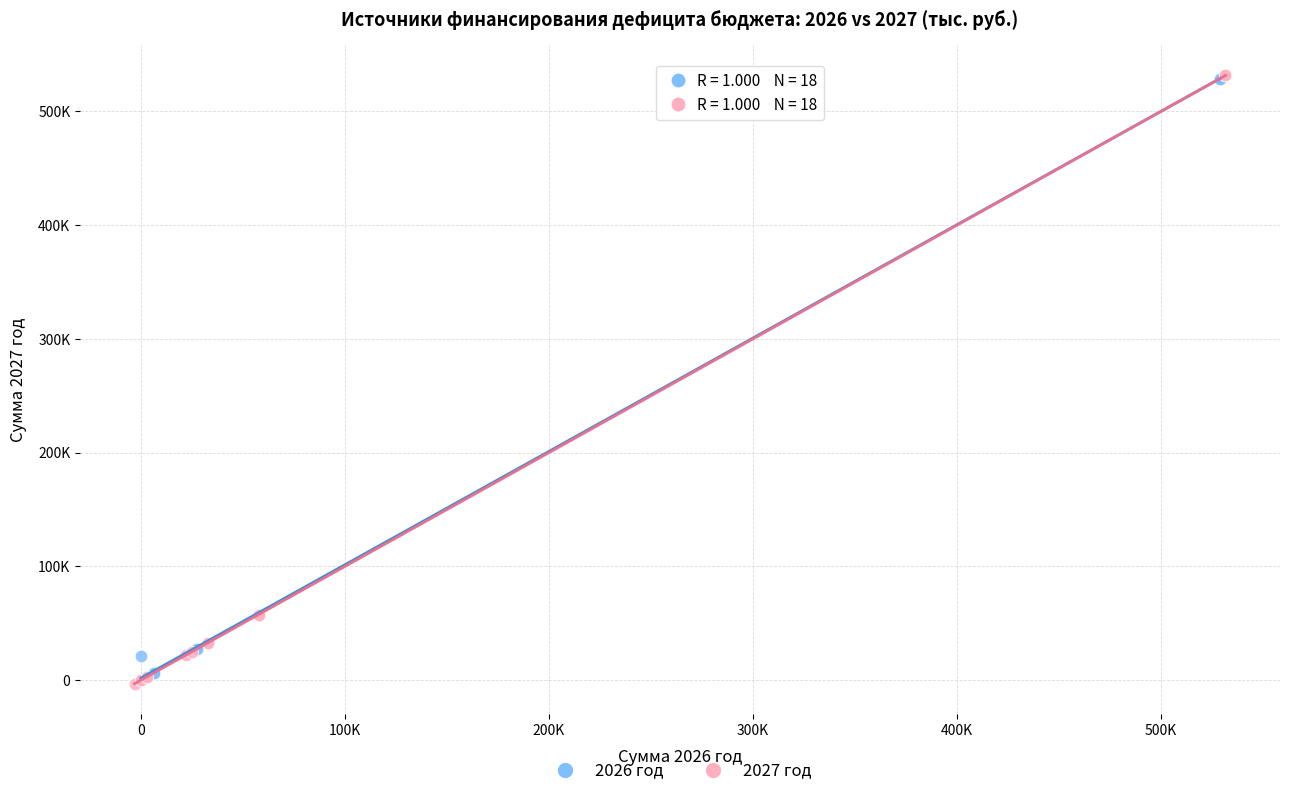

What are all the series names shown in the legend?

2026 год, 2027 год